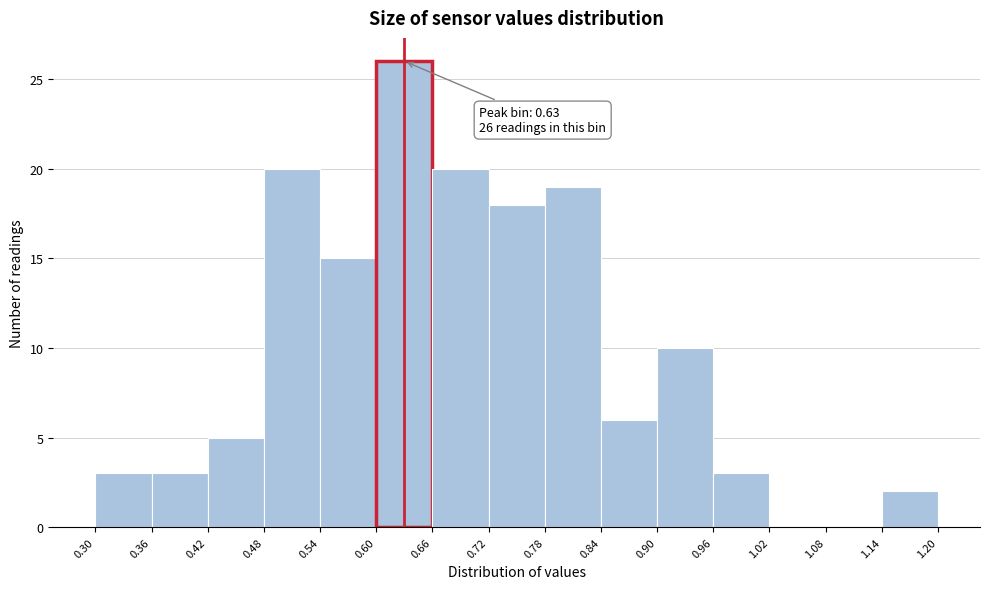

Over which range of the x-axis is the bar tallest?

0.60 to 0.66